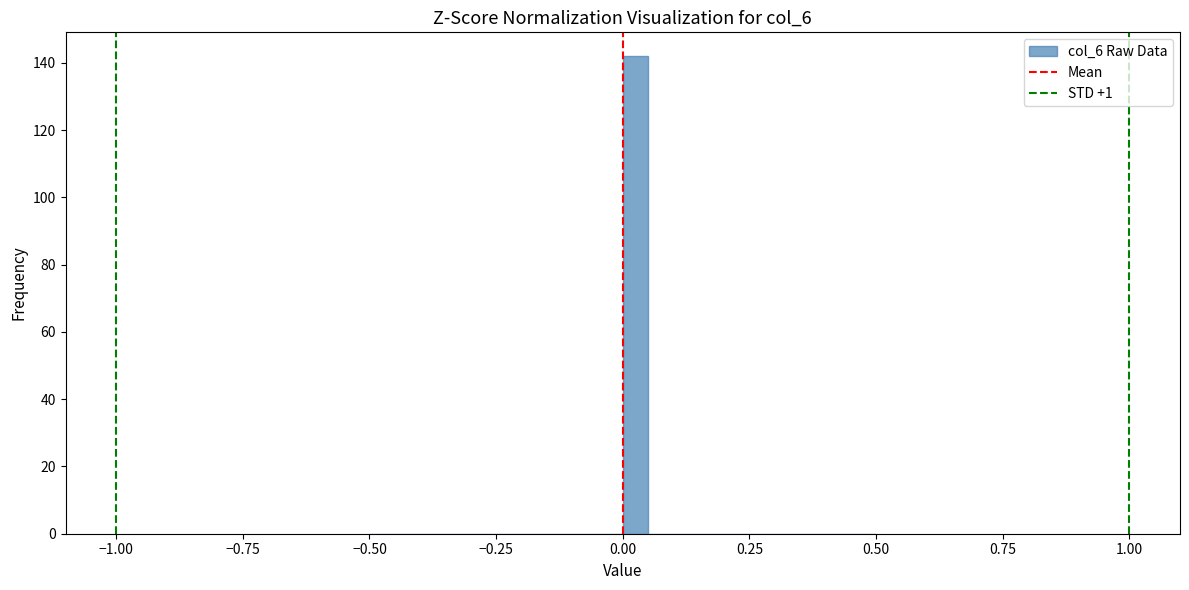

Around what value on the x-axis is the tallest bar? Give the approximate position of its centre, as read against the axis.

0.05